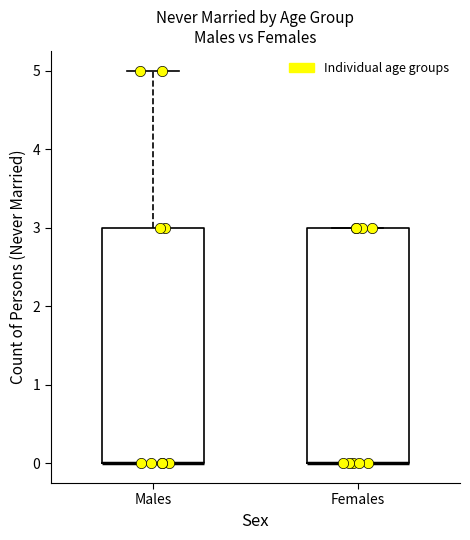

Reading left to right, transcribe this box plot: for each box, give where its median line is, the range the box spans, and where its two whiskers end, as read against the y-axis. The values are not printed on the chart, so give them approximately, as read against the axis.

Males: median 0 (drawn on the box's lower edge), box 0 to 3, whiskers 0 to 5
Females: median 0 (drawn on the box's lower edge), box 0 to 3, whiskers 0 to 3